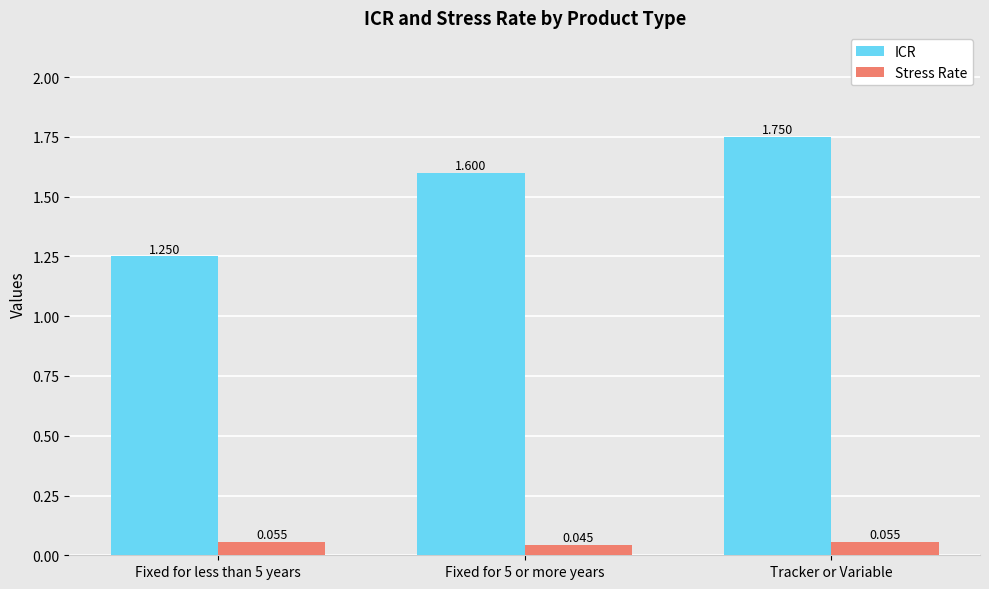

What position from the left is Fixed for less than 5 years?

1